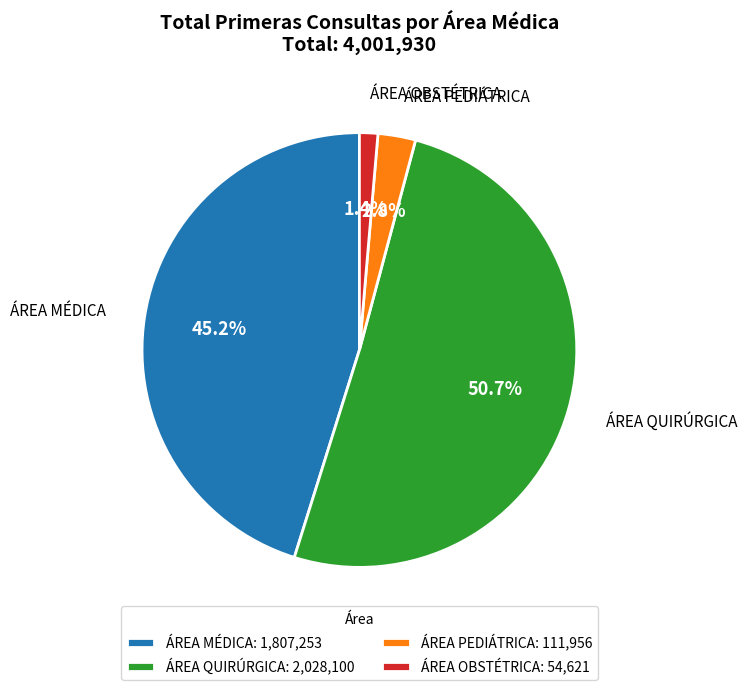

Count the number of slices in the pie.

4